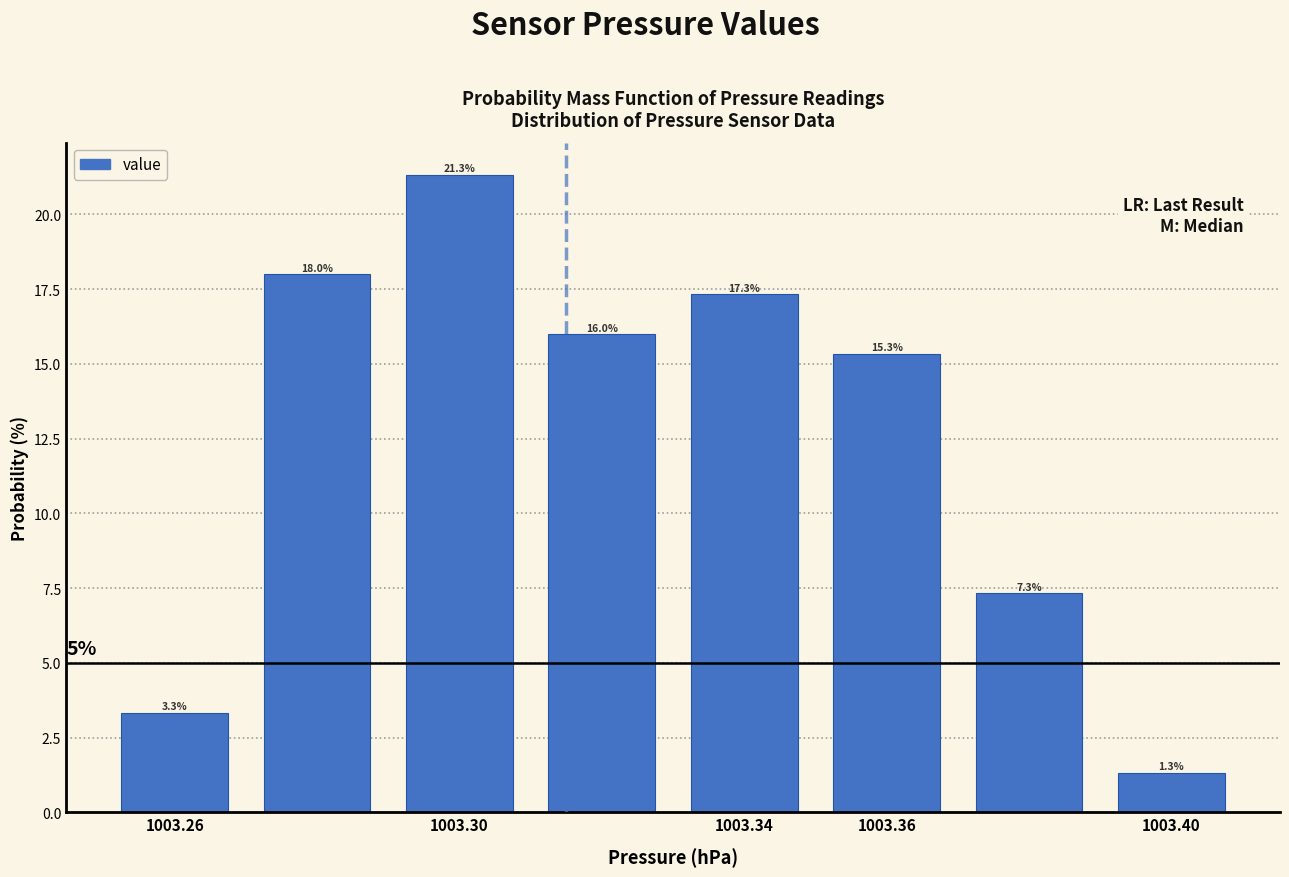

Which range on the x-axis has the tallest bar?

1003.29 to 1003.31